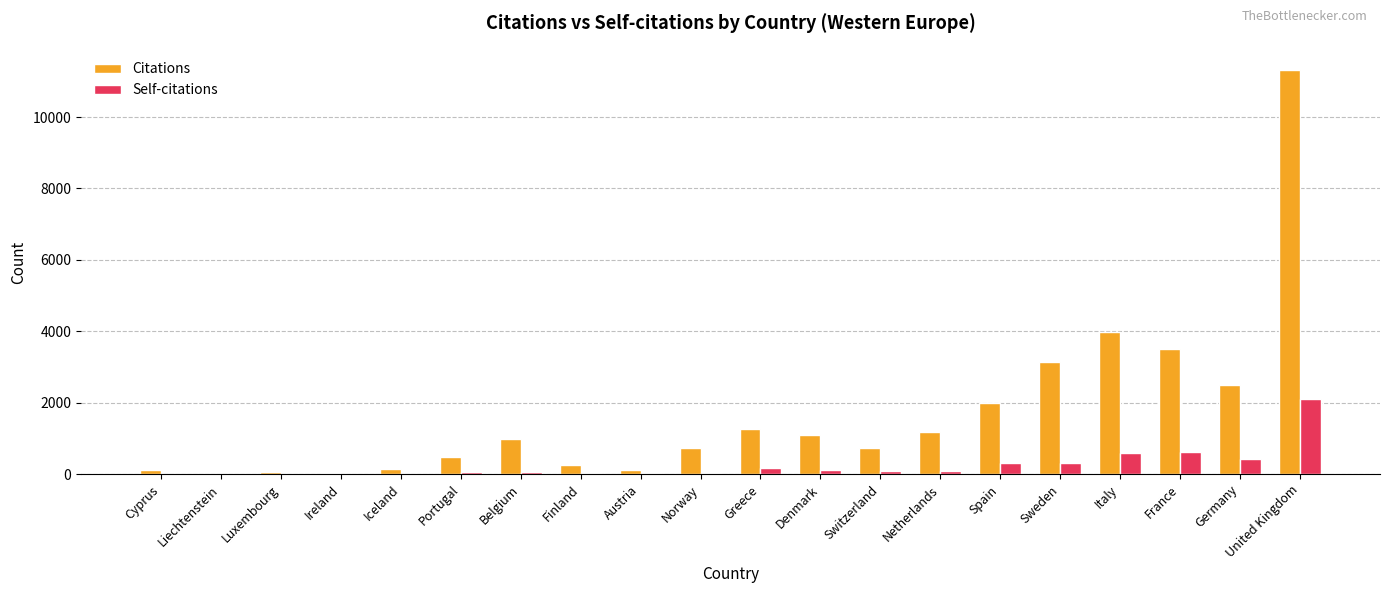

Which series changed the most between Finland and France?

Citations